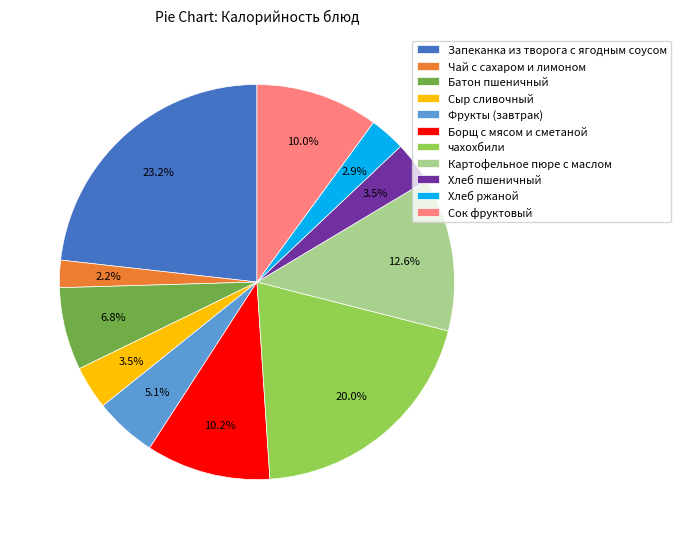

Approximately how many times larger is the value at Картофельное пюре с маслом compared to Борщ с мясом и сметаной?

1.2